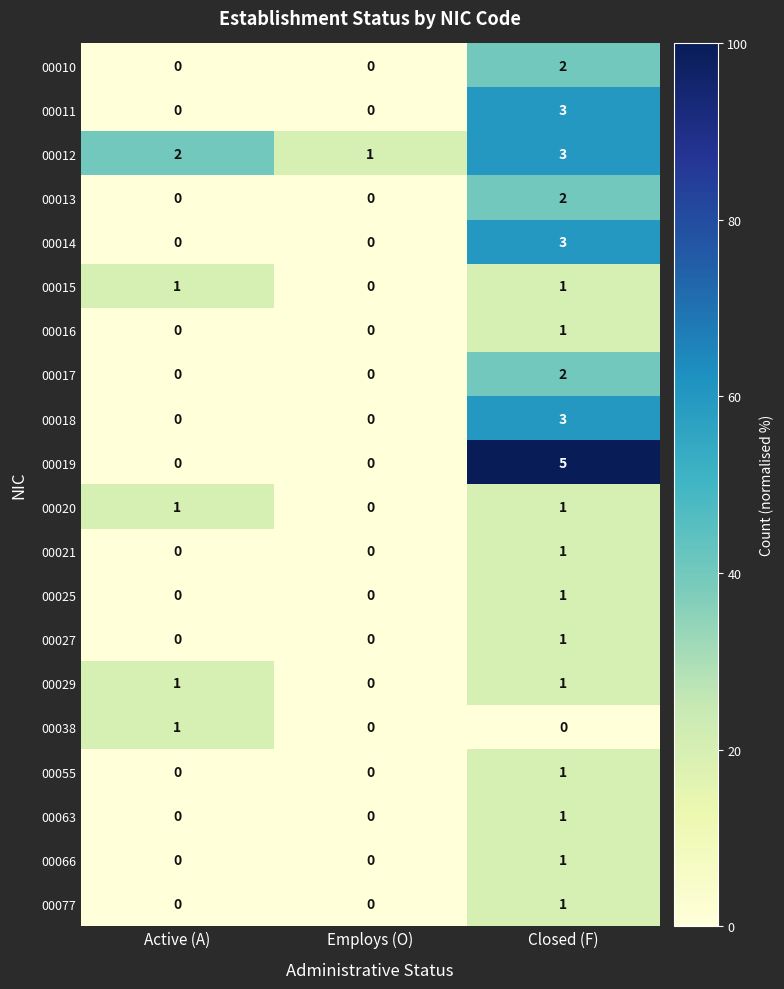

Which series has the largest range (max minus min)?

00019